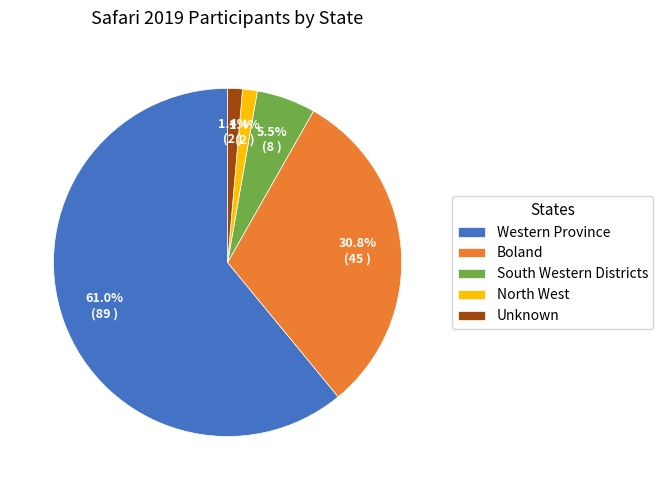

True or false: Unknown accounts for 11% of the total.

False